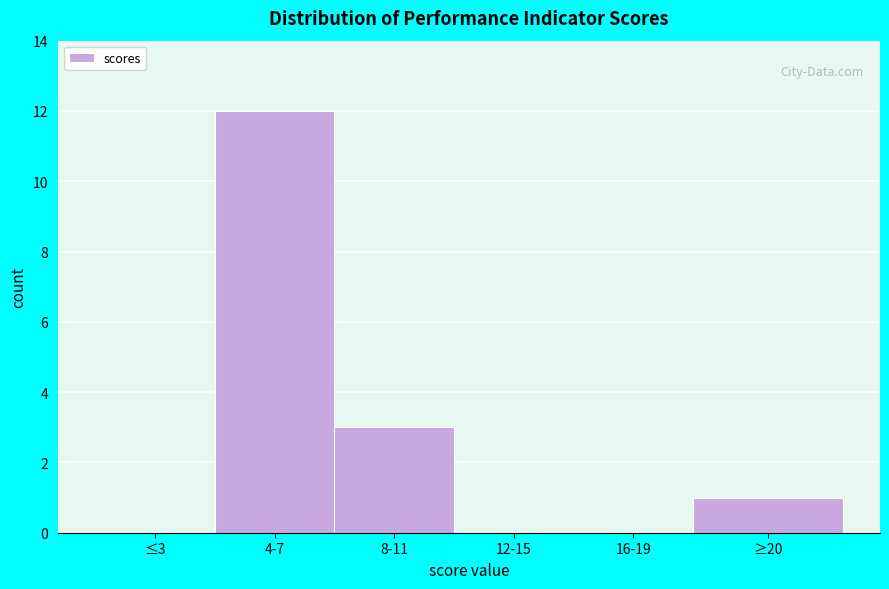

Reading left to right, list all the values displayed in this chart.

≤3=0	4-7=12	8-11=3	12-15=0	16-19=0	≥20=1